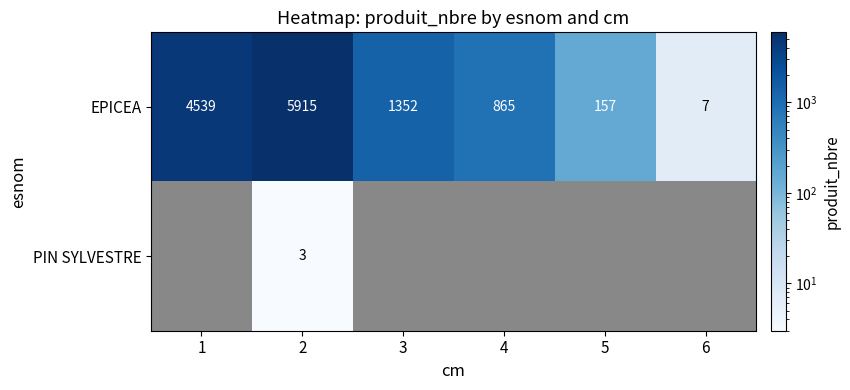

Is it true that EPICEA equals 7 at 6?

True